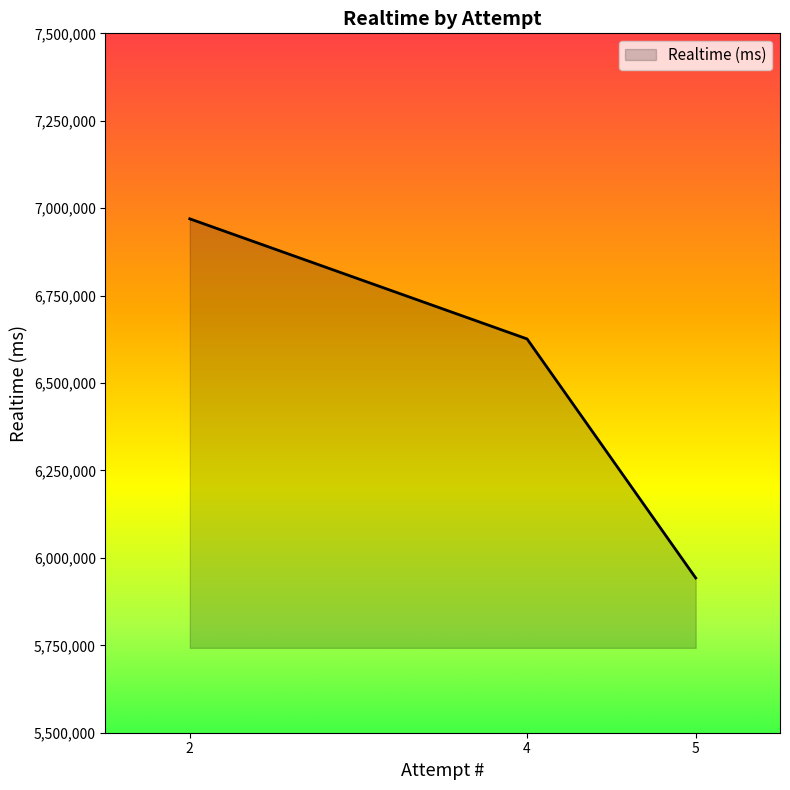

List the labels in order of value, smallest first.

5, 4, 2